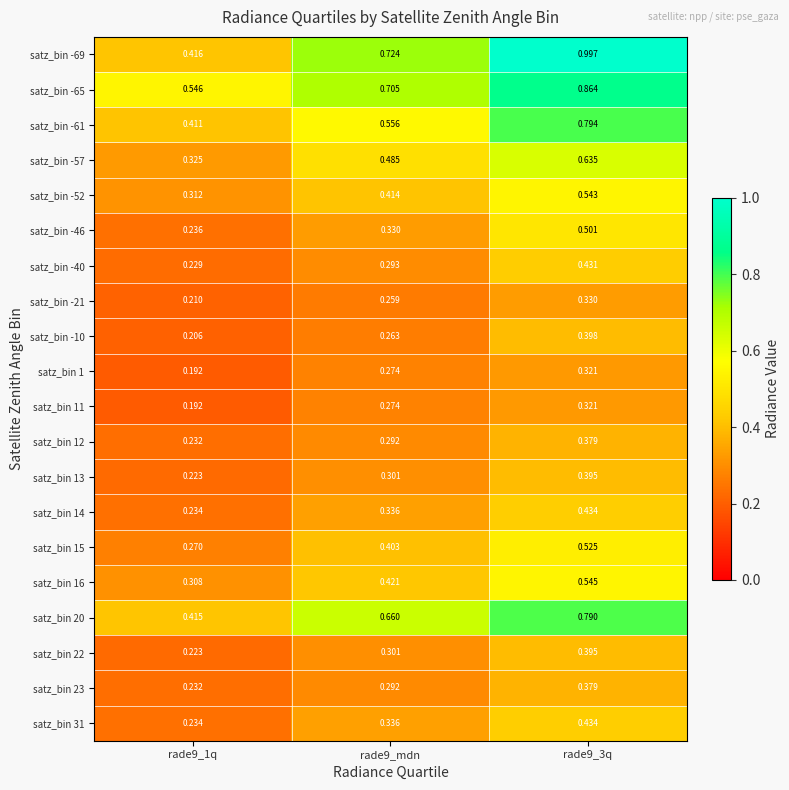

Is the value of satz_bin -46 at rade9_3q greater than the value of satz_bin 22 at rade9_3q?

Yes